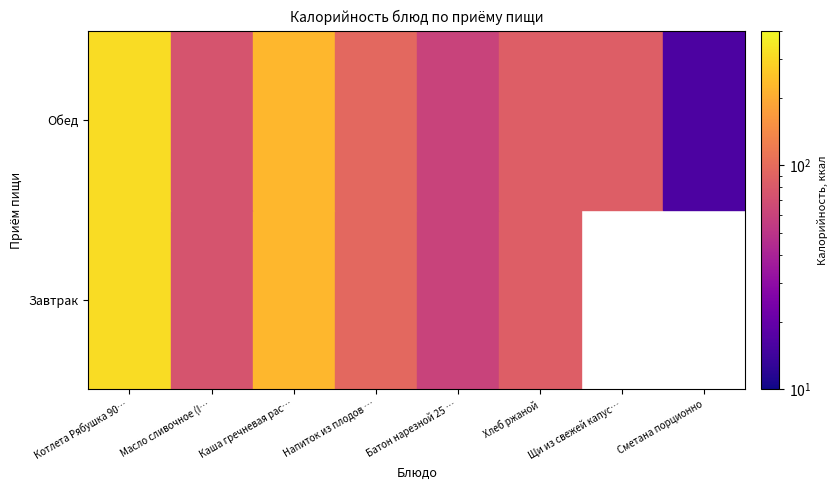

What is the total value across all series at Котлета Рябушка 90 г/Гр/?

624